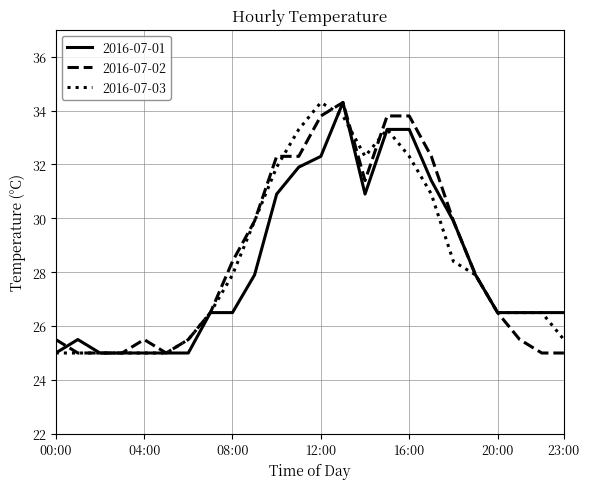

What is the maximum value for 2016-07-01?

34.3